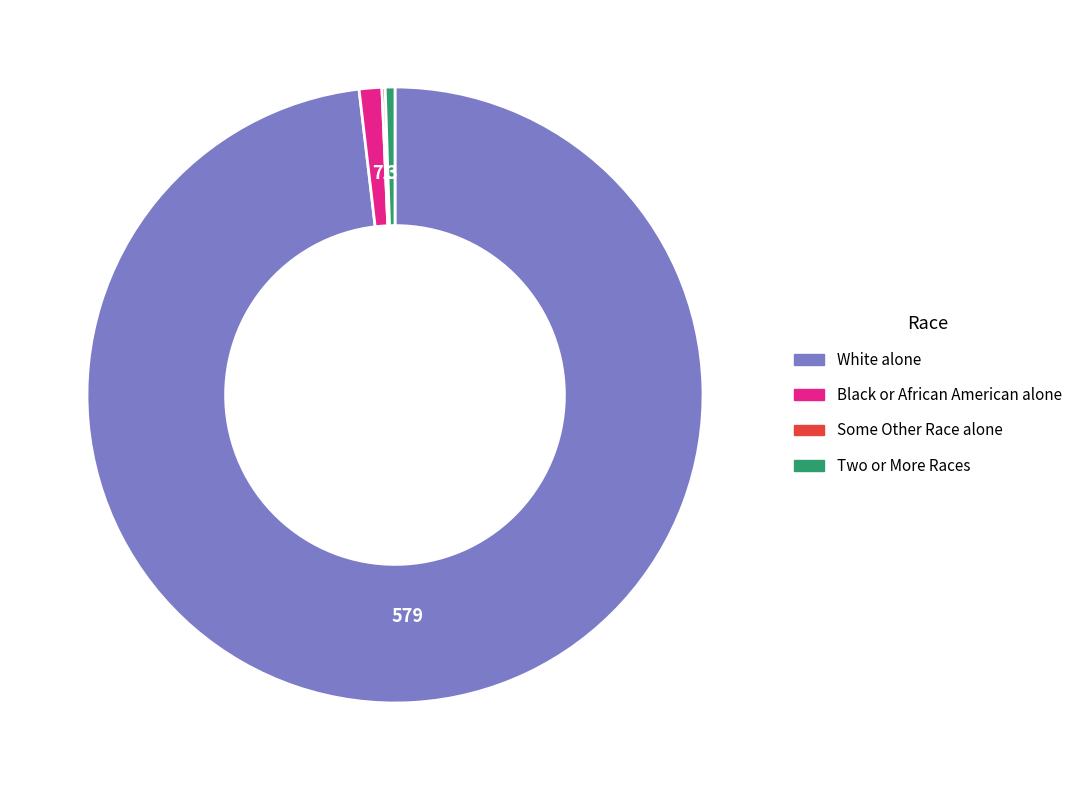

Approximately how many times larger is the value at Two or More Races compared to Black or African American alone?

0.4